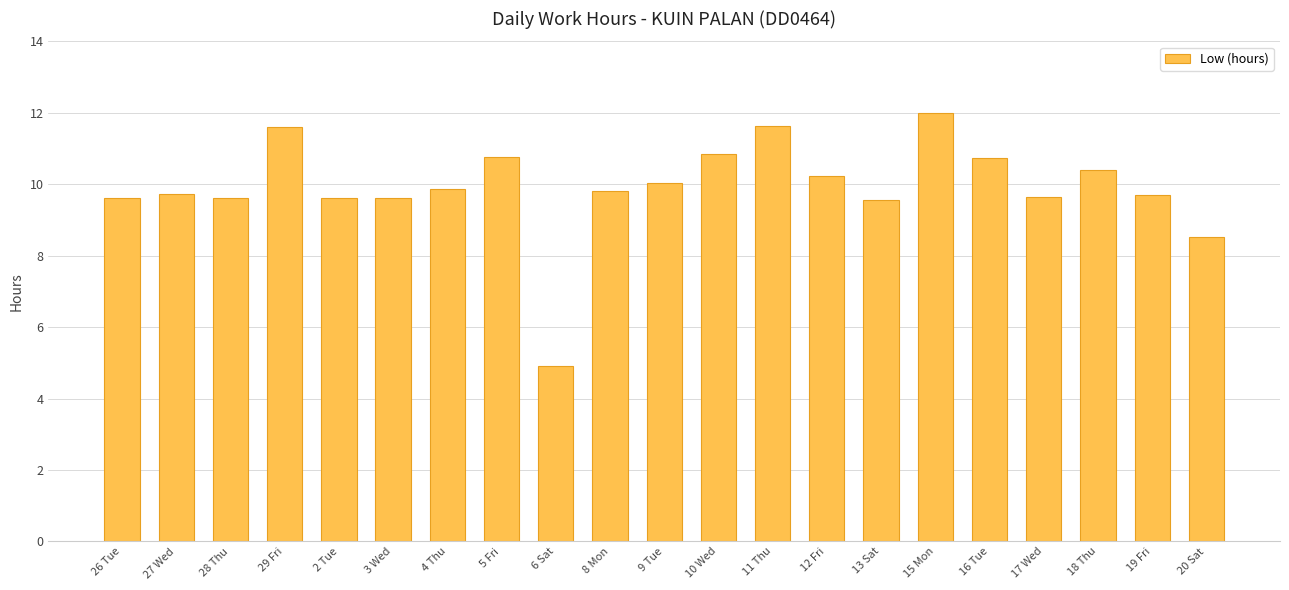

What is the change in value from 3 Wed to 5 Fri?

+1.2